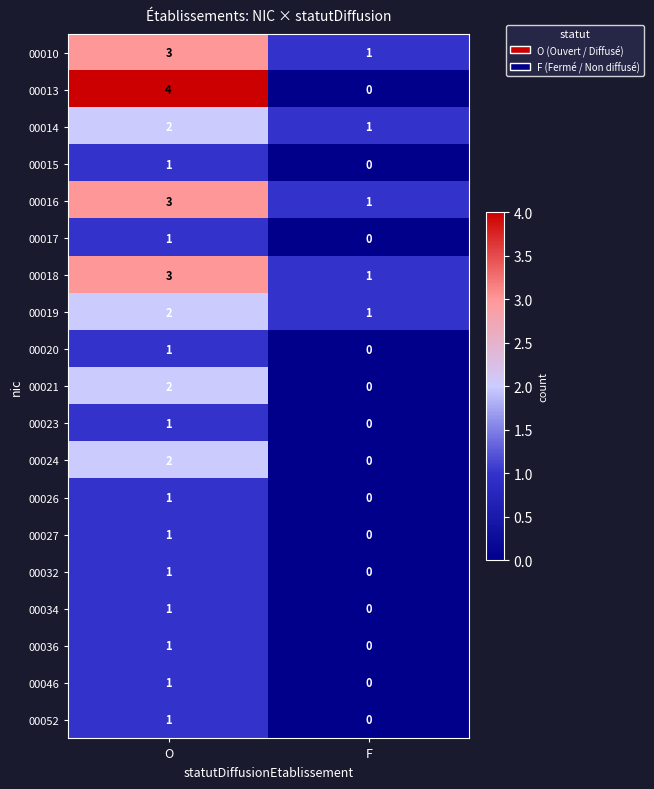

What is the total value across all series at F?

5